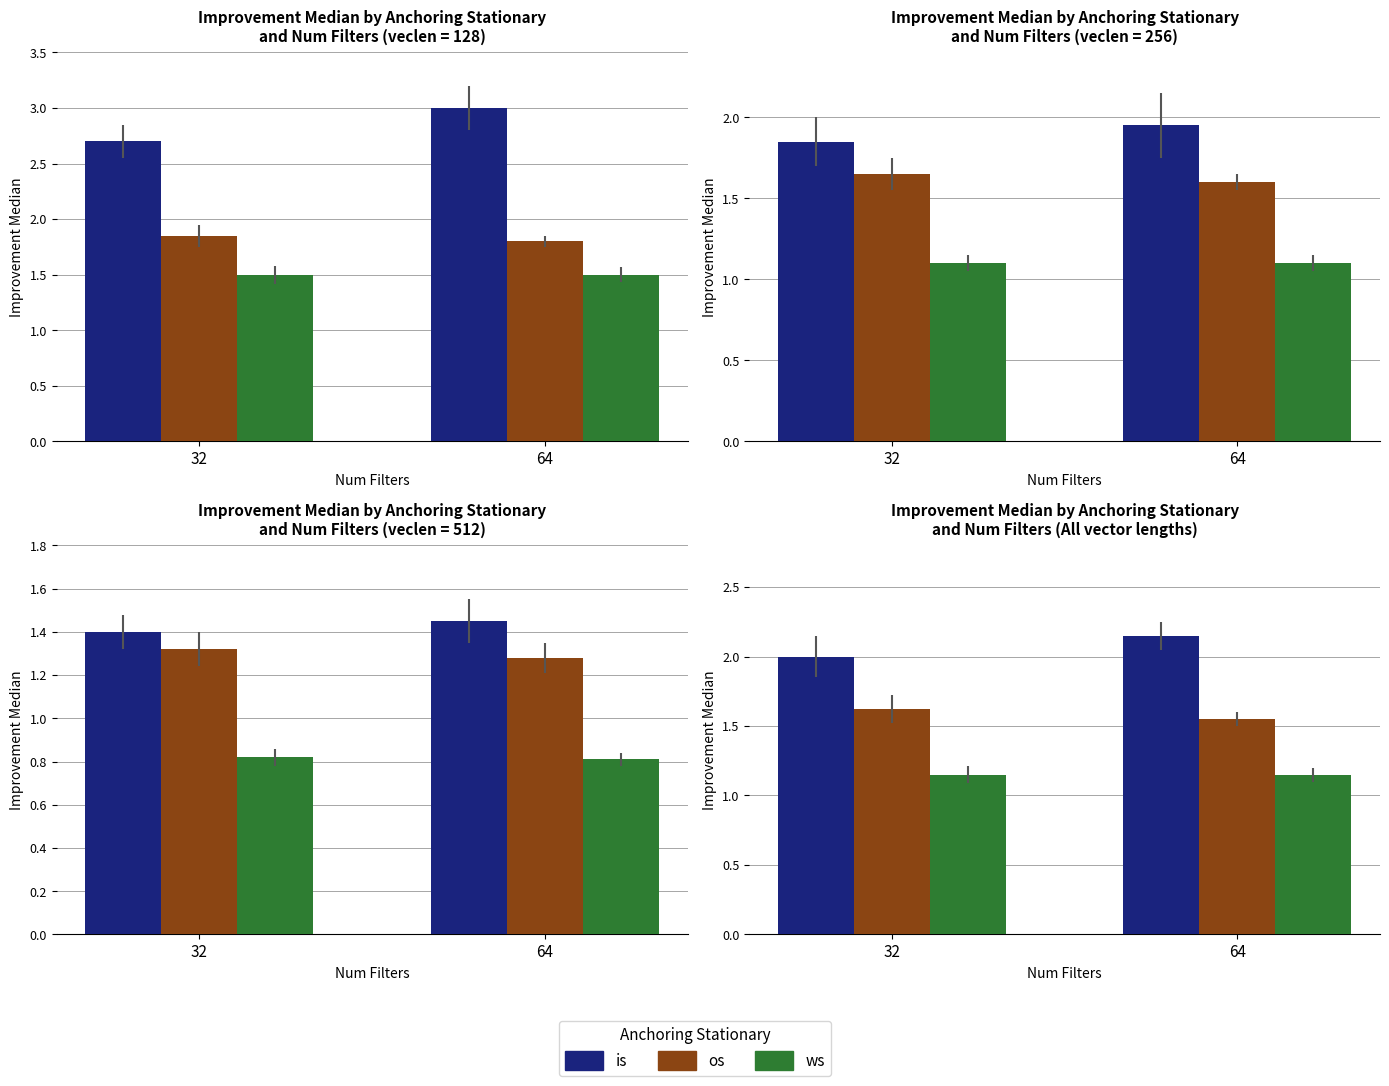

Is it true that os equals 1.6 at 32?

True